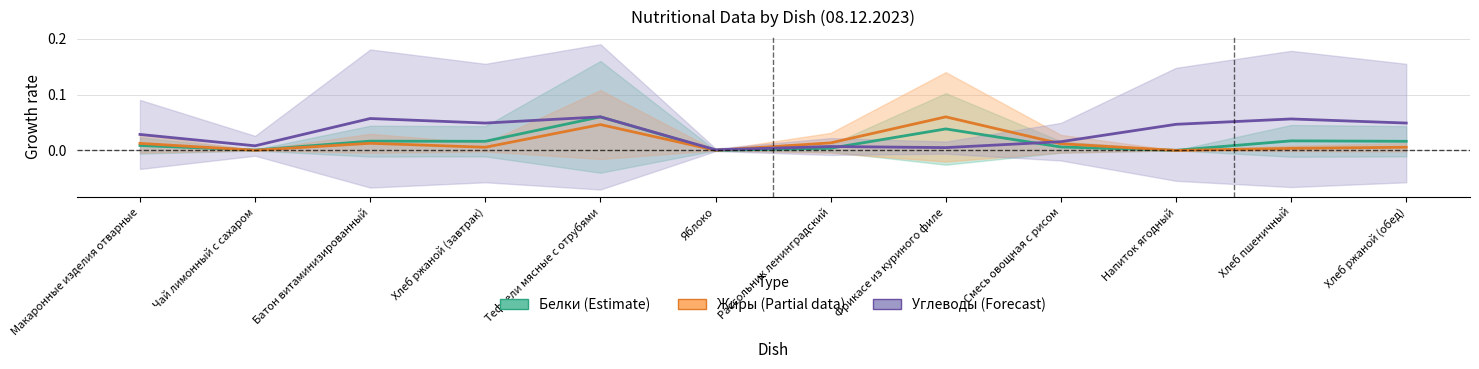

At which category does Белки reach its first local valley?

Чай лимонный с сахаром